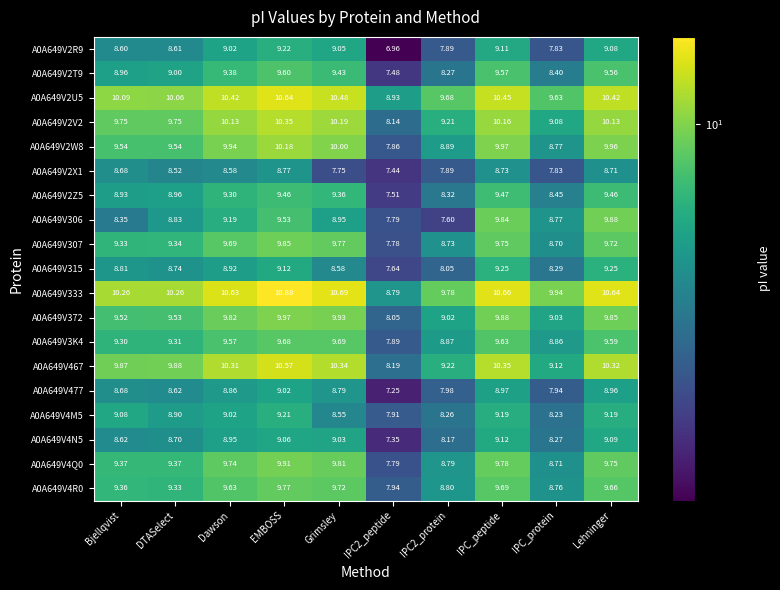

Rank the series at EMBOSS from highest to lowest value.

A0A649V333, A0A649V2U5, A0A649V467, A0A649V2V2, A0A649V2W8, A0A649V372, A0A649V4Q0, A0A649V307, A0A649V4R0, A0A649V3K4, A0A649V2T9, A0A649V306, A0A649V2Z5, A0A649V2R9, A0A649V4M5, A0A649V315, A0A649V4N5, A0A649V477, A0A649V2X1